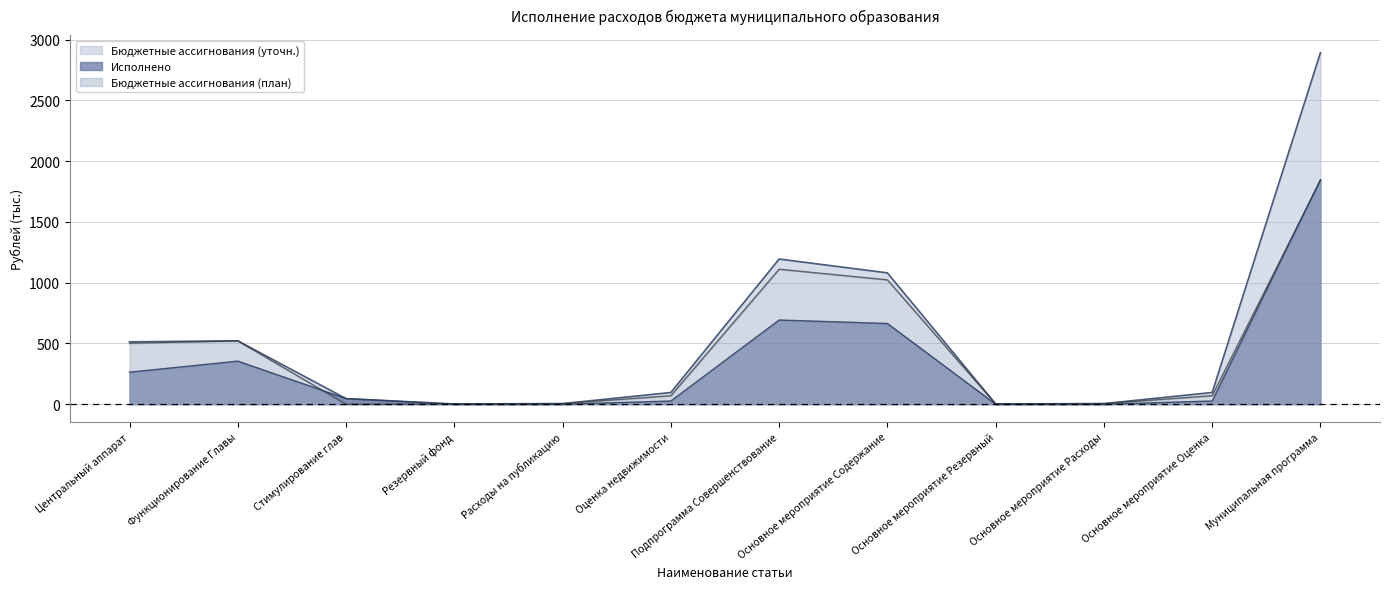

At how many categories does at least one series exceed 1634?

1